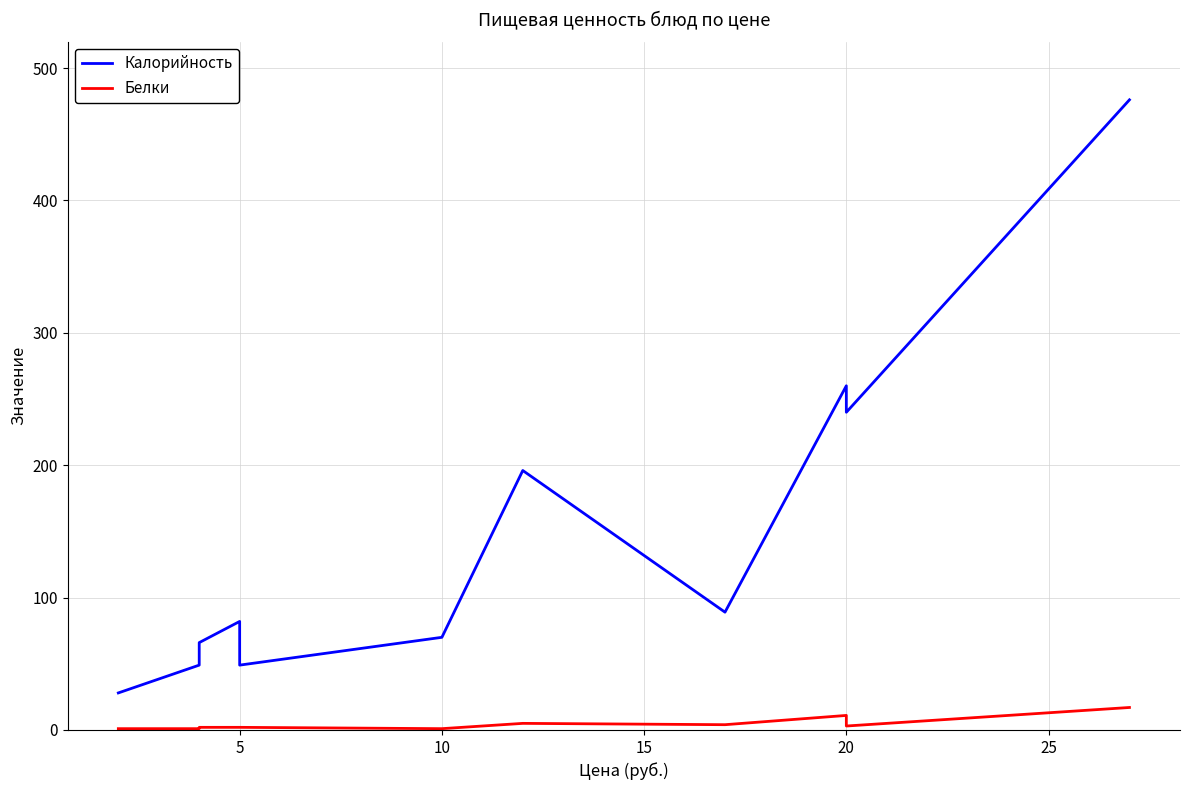

Does the chart display data point markers on the line(s)?

No